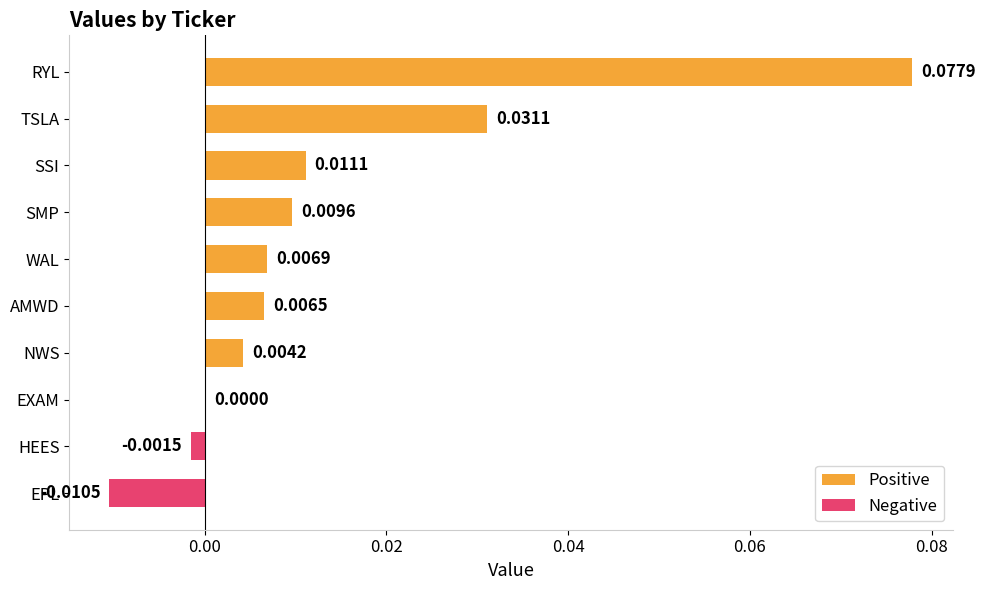

The Positive series shows 0.0 at EXAM. True or false?

True